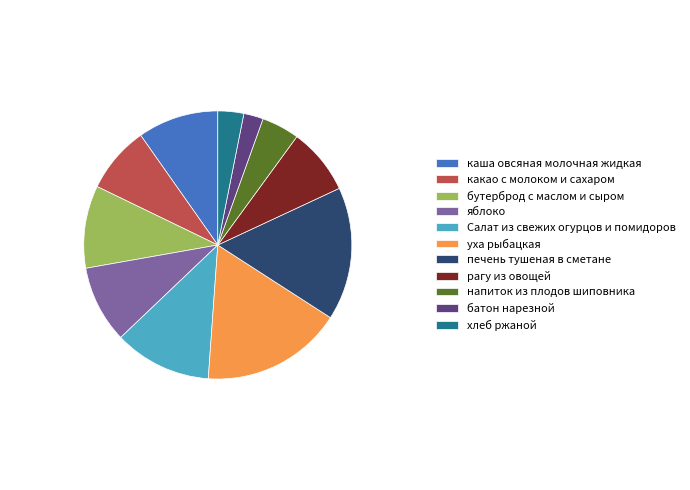

Which slice is the largest?

уха рыбацкая